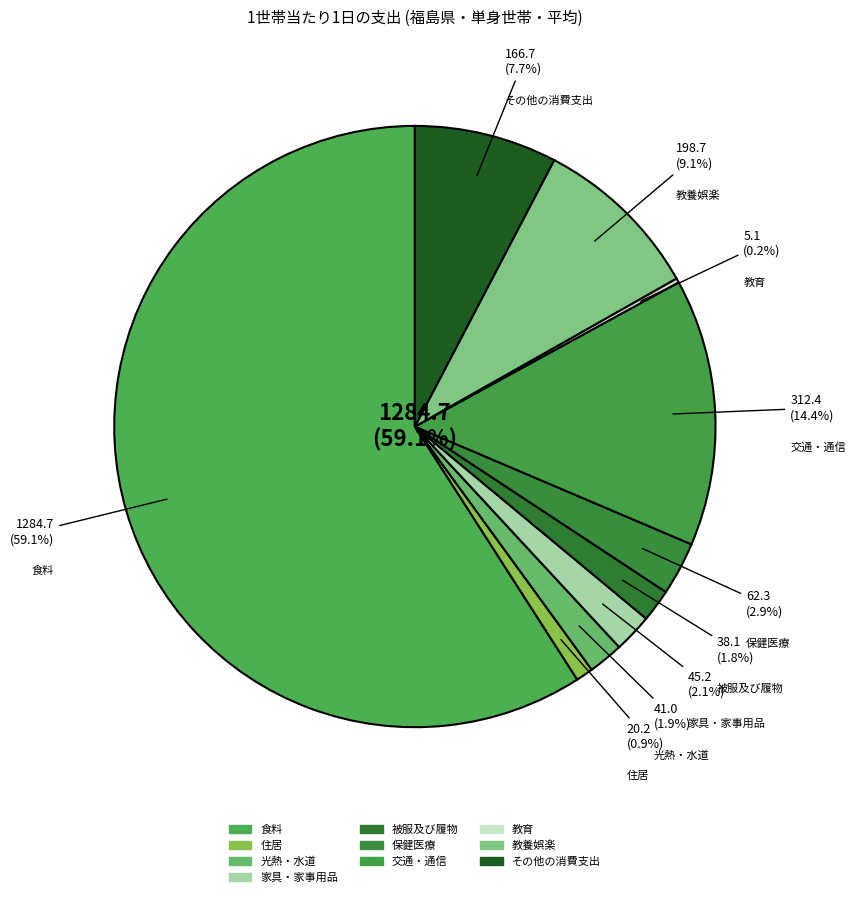

Which category has the smallest portion of the pie?

教育